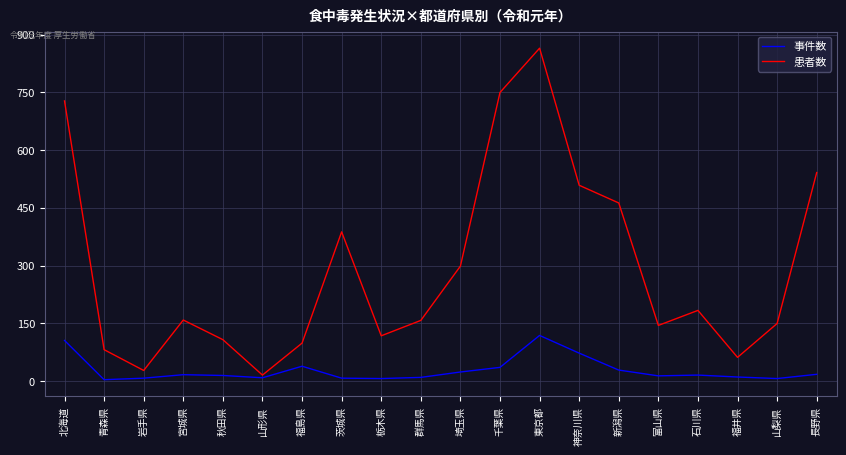

What is the total value across all series at 石川県?

200